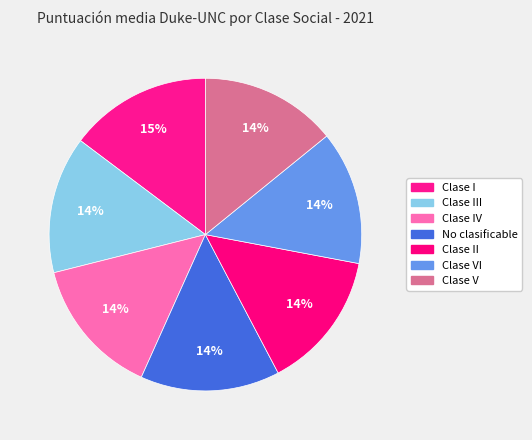

Rank the categories by value from lowest to highest.

Clase VI, Clase V, Clase III, Clase II, Clase IV, No clasificable, Clase I